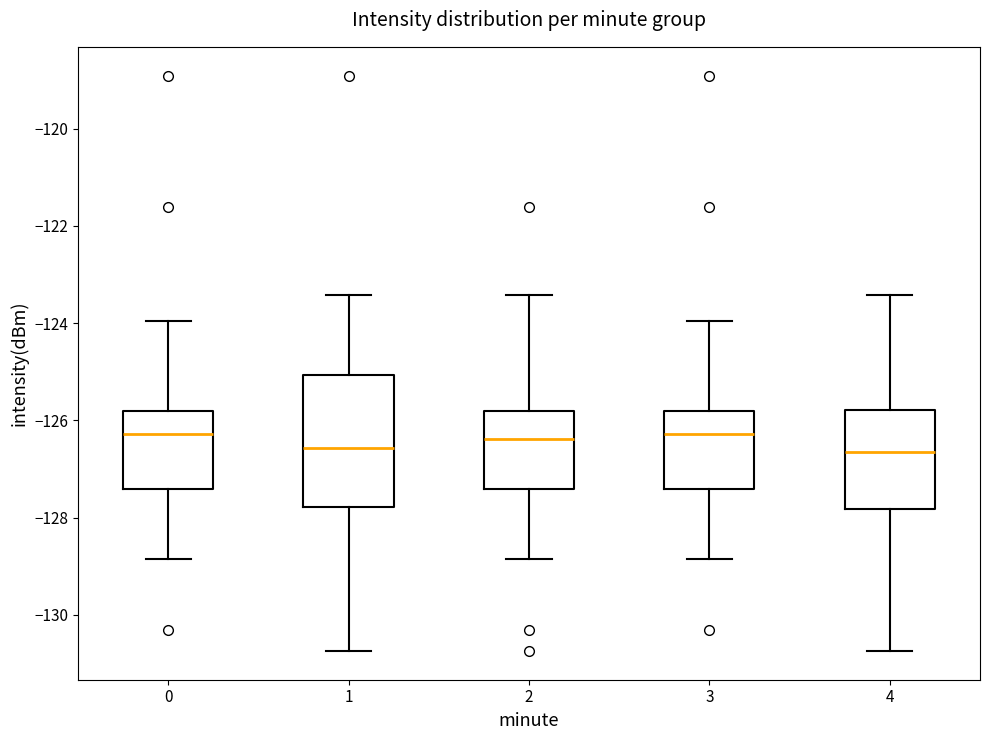

Reading left to right, transcribe this box plot: for each box, give where its median line is, the range the box spans, and where its two whiskers end, as read against the y-axis. The values are not printed on the chart, so give them approximately, as read against the axis.

0: median -126.2, box -127.4 to -125.8, whiskers -128.8 to -124.0
1: median -126.6, box -127.8 to -125.0, whiskers -130.8 to -123.4
2: median -126.4, box -127.4 to -125.8, whiskers -128.8 to -123.4
3: median -126.2, box -127.4 to -125.8, whiskers -128.8 to -124.0
4: median -126.6, box -127.8 to -125.8, whiskers -130.8 to -123.4